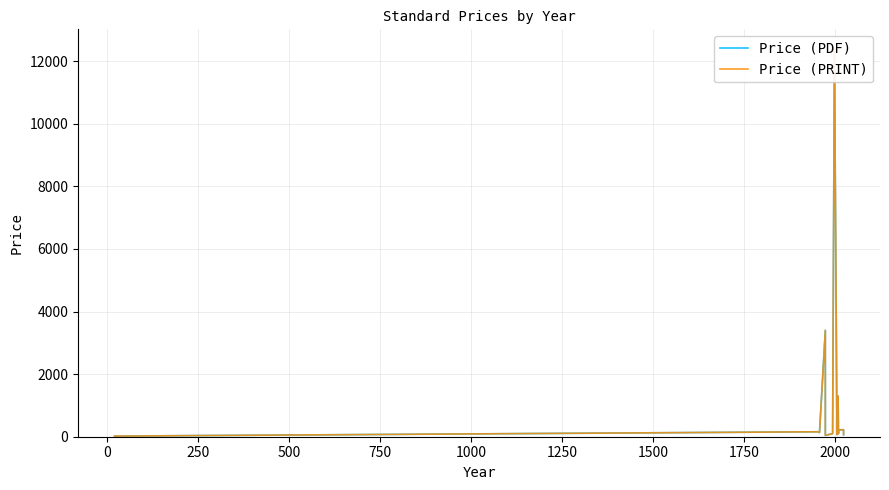

What position from the right is 1000?

16